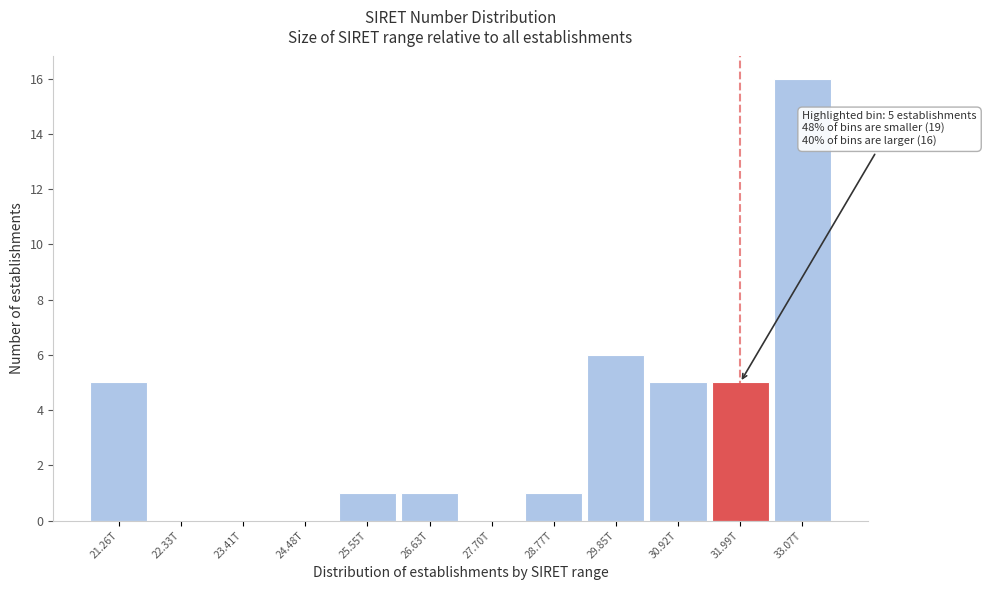

Reading right to left, transcribe all the data shown in this chart.

33.07T=16	31.99T=5	30.92T=5	29.85T=6	28.77T=1	27.70T=0	26.63T=1	25.55T=1	24.48T=0	23.41T=0	22.33T=0	21.26T=5